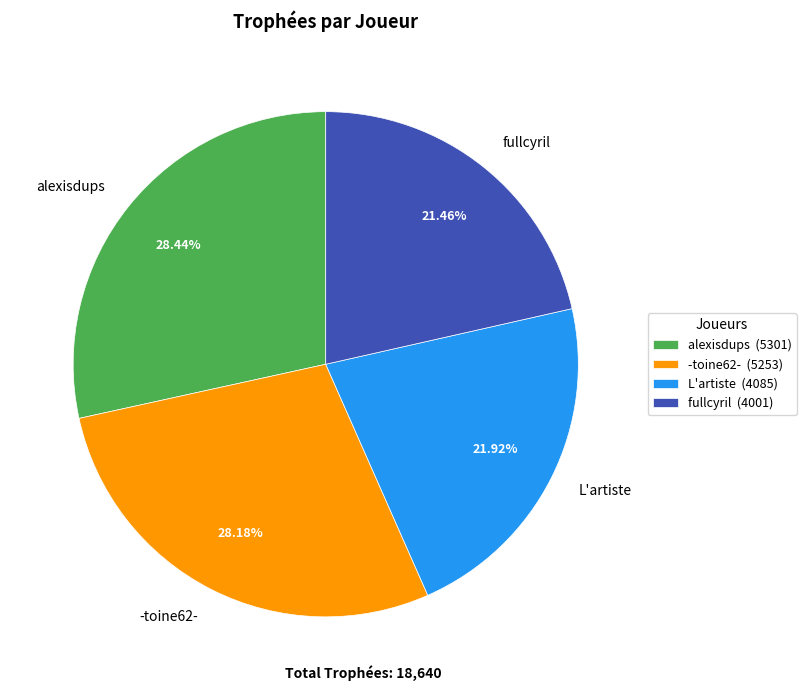

To the nearest percent, what is the average slice percentage?

25%